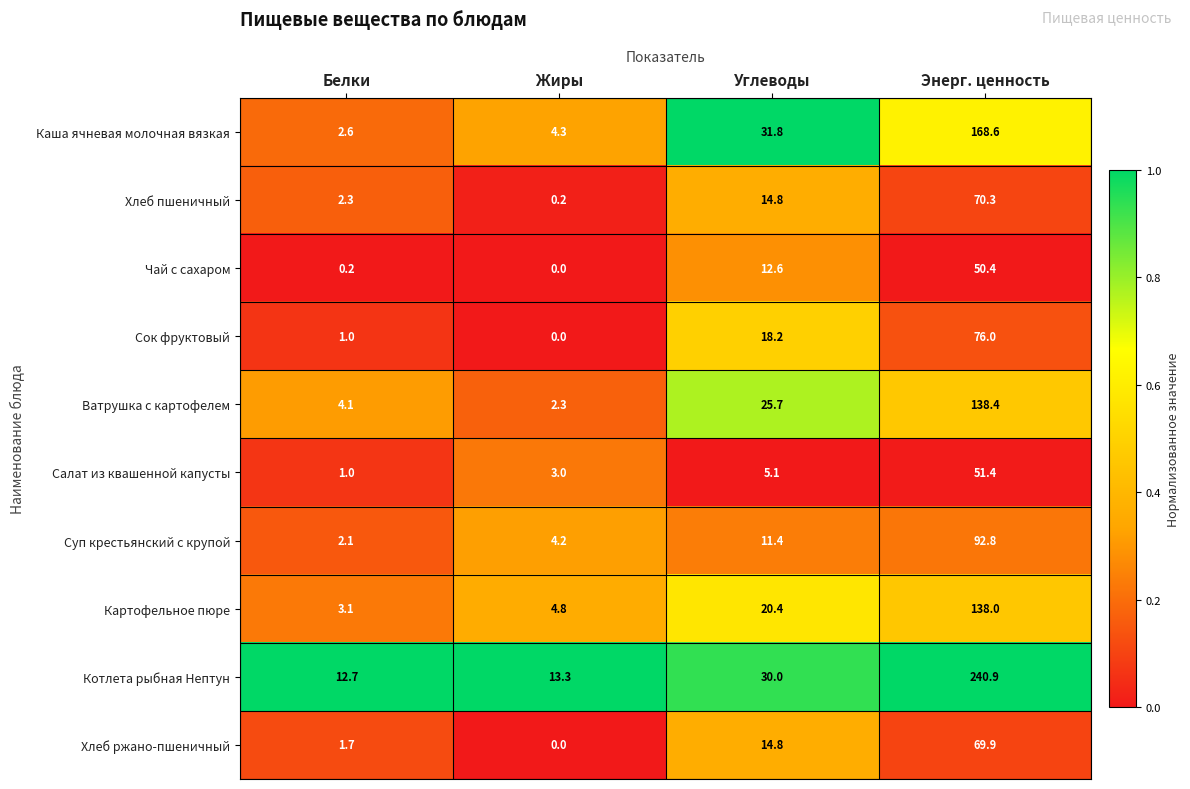

Where is Салат из квашенной капусты nearest to the value 26?

Углеводы